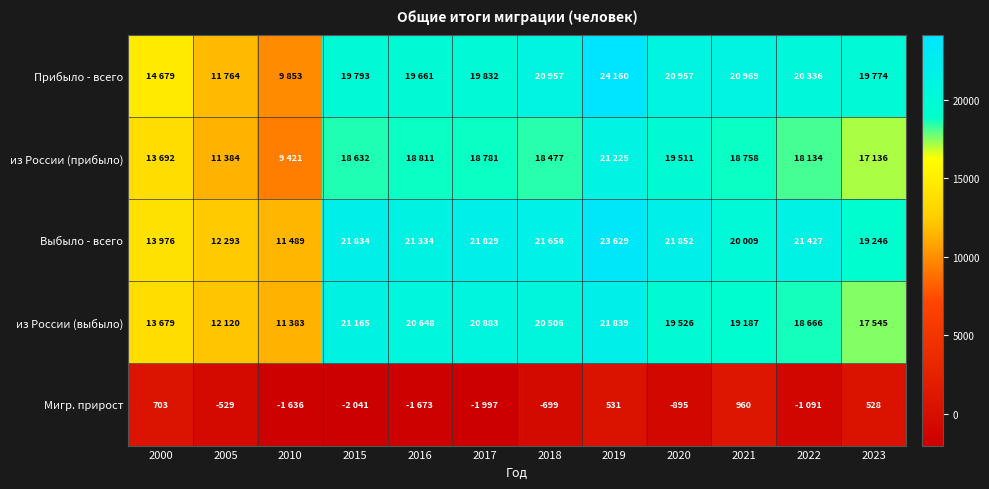

Where is Мигр. прирост nearest to the value -540?

2005